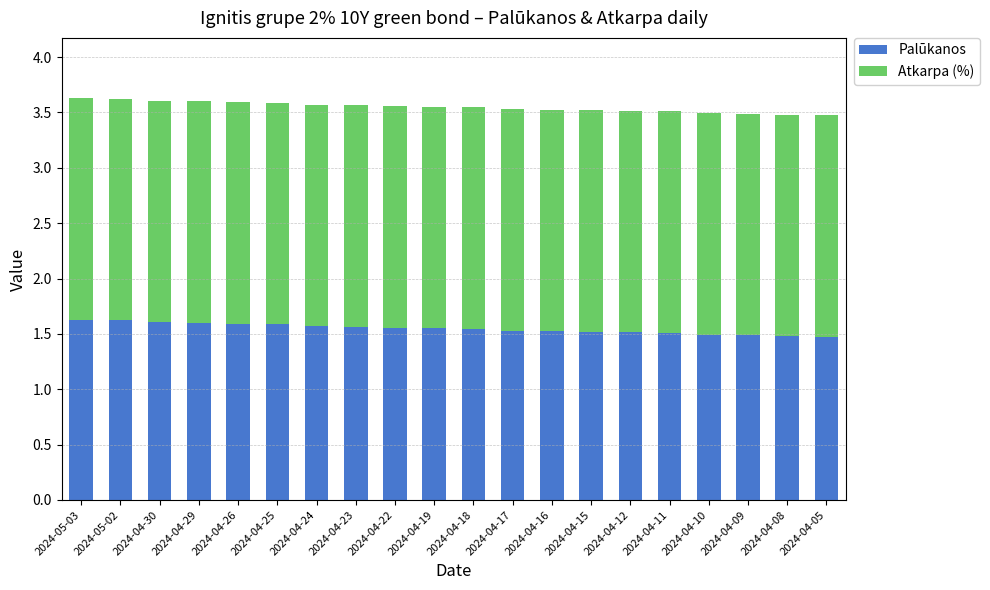

Is it true that Palūkanos equals 1.6 at 2024-05-02?

True